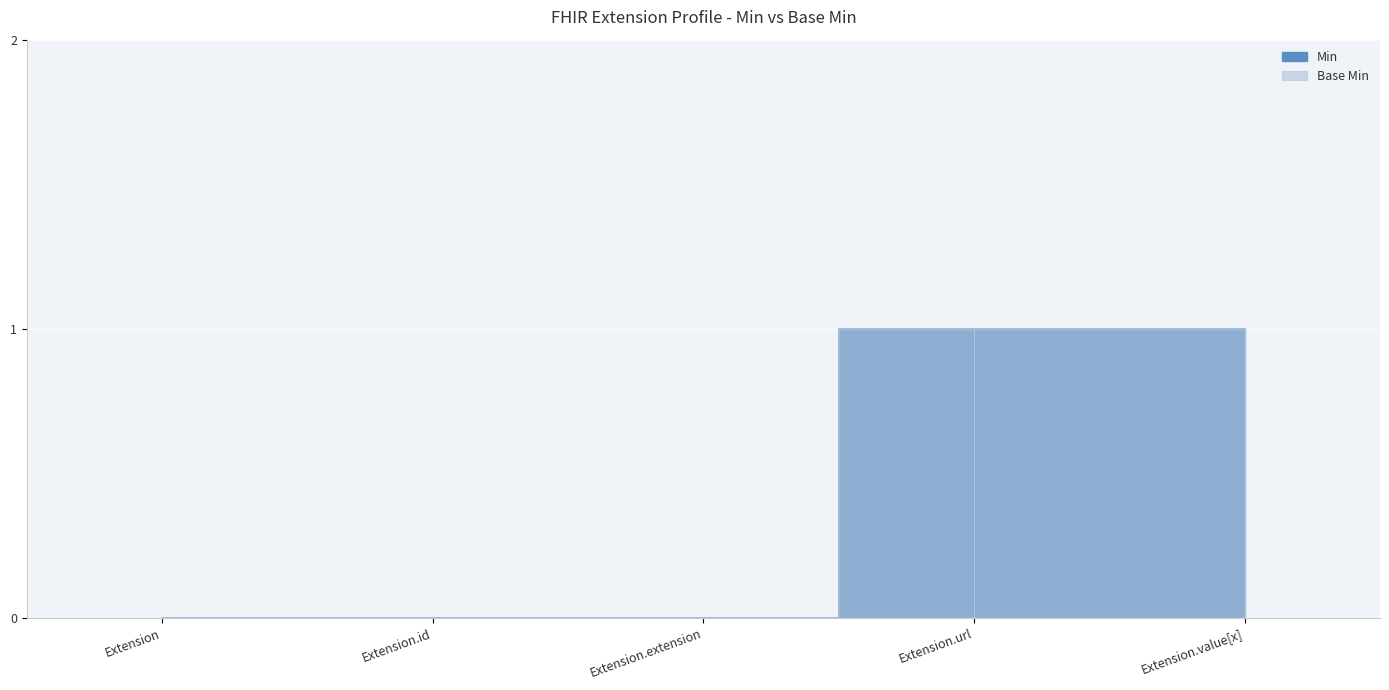

True or false: Min and Base Min intersect in this chart.

False